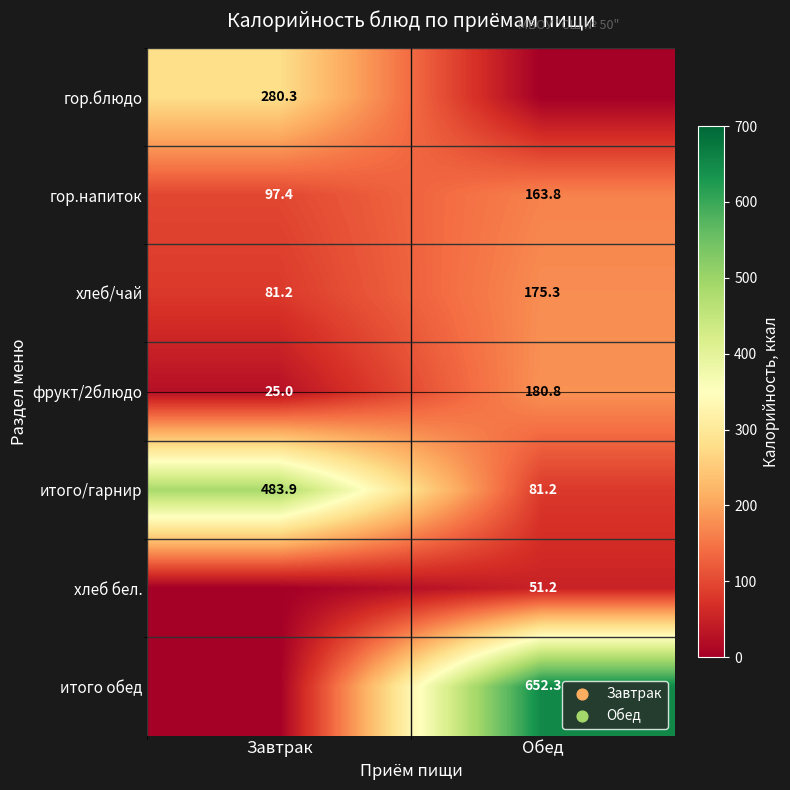

How many data points in гор.напиток are less than 163?

1